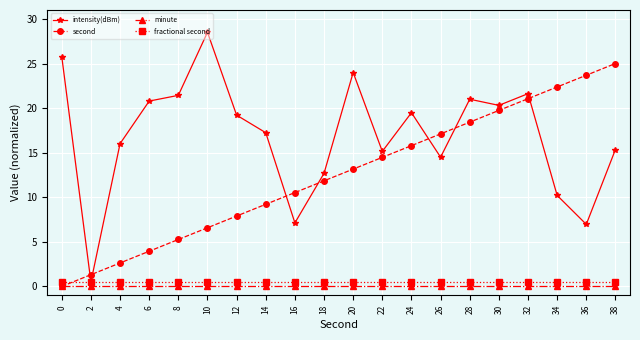

What is the difference between the maximum and second lowest values in the intensity(dBm) series?

21.5